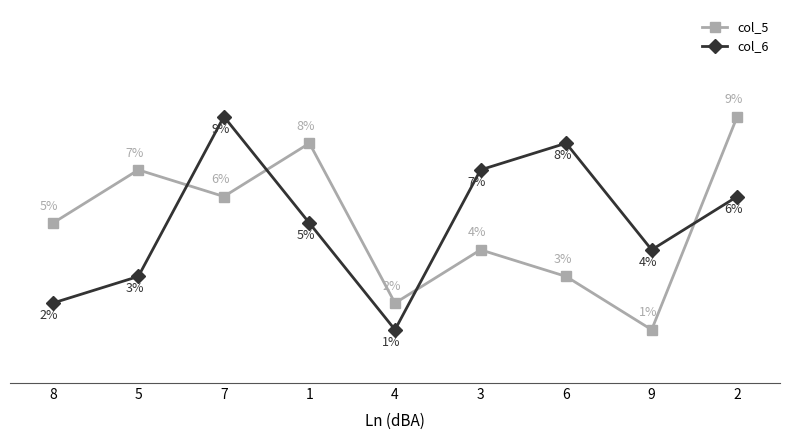

Rank the categories by col_6 value from highest to lowest.

7, 6, 3, 2, 1, 9, 5, 8, 4